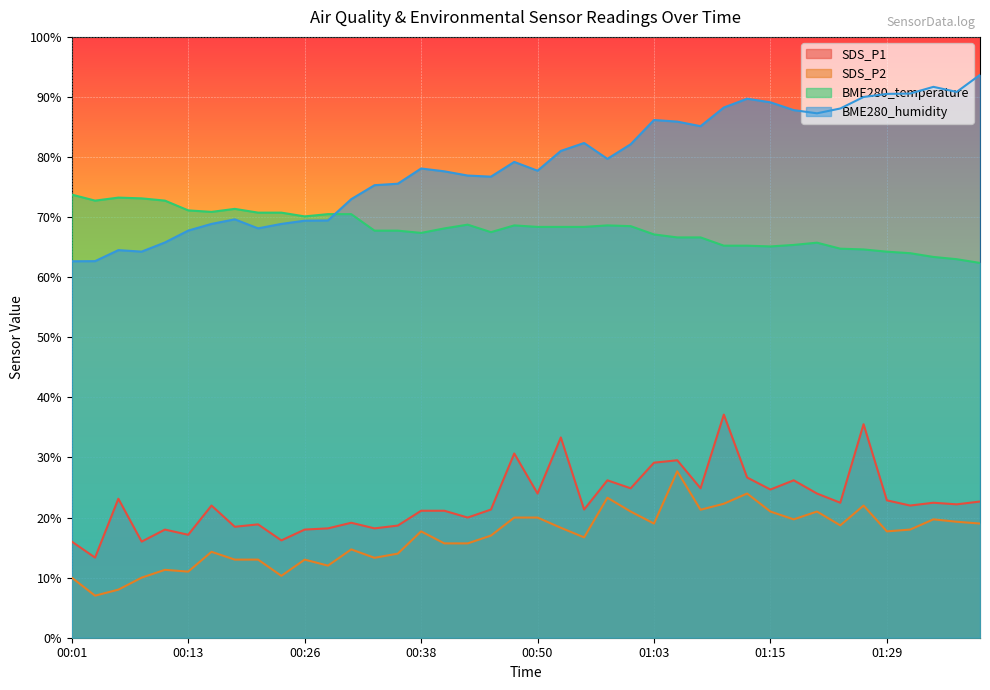

Reading left to right, list all the values displayed in this chart.

SDS_P1: 00:01=16.0	00:04=13.3	00:06=23.1	00:09=16.0	00:11=18.0	00:13=17.1	00:16=22.0	00:18=18.5	00:21=18.9	00:24=16.2	00:26=18.0	00:28=18.2	00:31=19.1	00:33=18.2	00:36=18.7	00:38=21.1	00:41=21.1	00:43=20.0	00:46=21.3	00:48=30.7	00:50=24.0	00:53=33.3	00:55=21.3	00:58=26.2	01:00=24.9	01:03=29.1	01:05=29.5	01:08=24.9	01:10=37.1	01:13=26.7	01:15=24.7	01:18=26.2	01:20=24.0	01:23=22.5	01:26=35.5	01:29=22.9	01:31=22.0	01:34=22.5	01:37=22.2	01:40=22.7
SDS_P2: 00:01=10.0	00:04=7.0	00:06=8.0	00:09=10.0	00:11=11.3	00:13=11.0	00:16=14.3	00:18=13.0	00:21=13.0	00:24=10.3	00:26=13.0	00:28=12.0	00:31=14.7	00:33=13.3	00:36=14.0	00:38=17.7	00:41=15.7	00:43=15.7	00:46=17.0	00:48=20.0	00:50=20.0	00:53=18.3	00:55=16.7	00:58=23.3	01:00=21.0	01:03=19.0	01:05=27.7	01:08=21.3	01:10=22.3	01:13=24.0	01:15=21.0	01:18=19.7	01:20=21.0	01:23=18.7	01:26=22.0	01:29=17.7	01:31=18.0	01:34=19.7	01:37=19.3	01:40=19.0
BME280_temperature: 00:01=73.8	00:04=72.8	00:06=73.3	00:09=73.1	00:11=72.8	00:13=71.1	00:16=70.9	00:18=71.4	00:21=70.8	00:24=70.8	00:26=70.1	00:28=70.5	00:31=70.5	00:33=67.8	00:36=67.8	00:38=67.4	00:41=68.1	00:43=68.8	00:46=67.5	00:48=68.6	00:50=68.4	00:53=68.4	00:55=68.4	00:58=68.6	01:00=68.5	01:03=67.1	01:05=66.6	01:08=66.6	01:10=65.2	01:13=65.2	01:15=65.1	01:18=65.4	01:20=65.8	01:23=64.8	01:26=64.6	01:29=64.2	01:31=64.0	01:34=63.4	01:37=63.0	01:40=62.4
BME280_humidity: 00:01=62.7	00:04=62.7	00:06=64.5	00:09=64.3	00:11=65.8	00:13=67.8	00:16=68.9	00:18=69.6	00:21=68.1	00:24=68.9	00:26=69.4	00:28=69.5	00:31=73.0	00:33=75.3	00:36=75.6	00:38=78.1	00:41=77.6	00:43=76.9	00:46=76.7	00:48=79.2	00:50=77.7	00:53=81.0	00:55=82.3	00:58=79.7	01:00=82.1	01:03=86.2	01:05=85.9	01:08=85.1	01:10=88.2	01:13=89.7	01:15=89.1	01:18=87.8	01:20=87.3	01:23=88.1	01:26=90.0	01:29=90.5	01:31=90.6	01:34=91.7	01:37=90.8	01:40=93.7